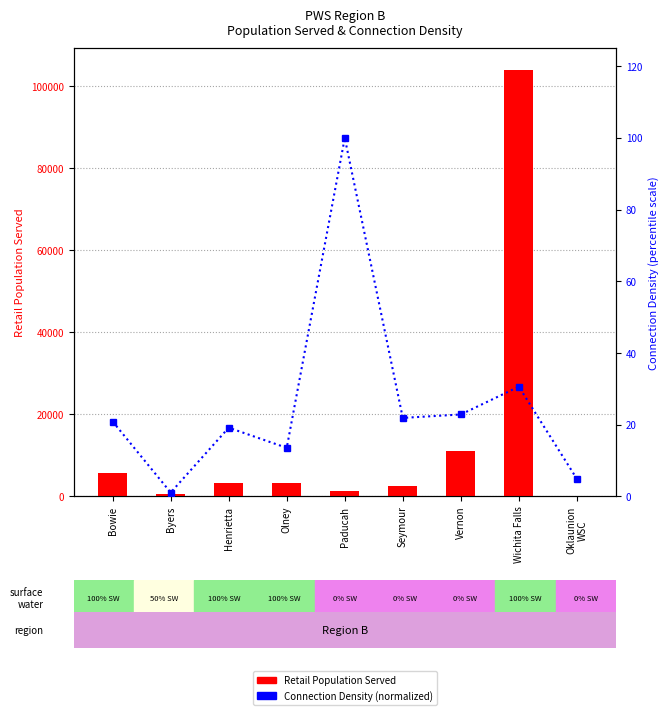

True or false: Service Connection Density (normalized) has a value of 20.5 at Olney.

False